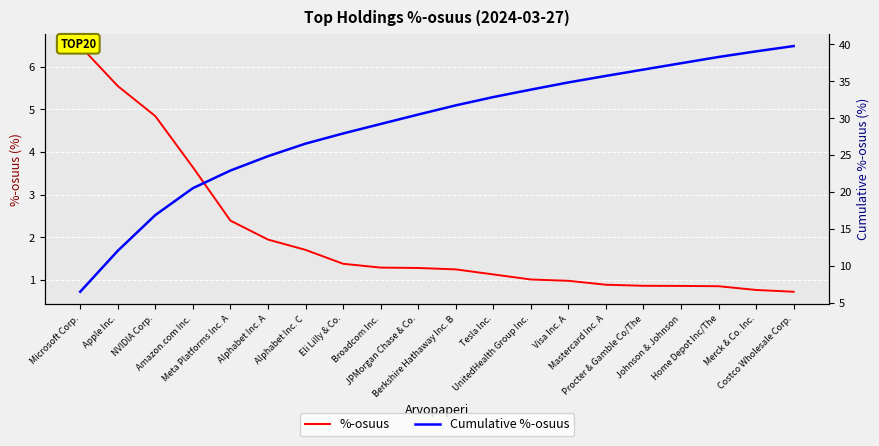

True or false: %-osuus and Cumulative %-osuus intersect in this chart.

False